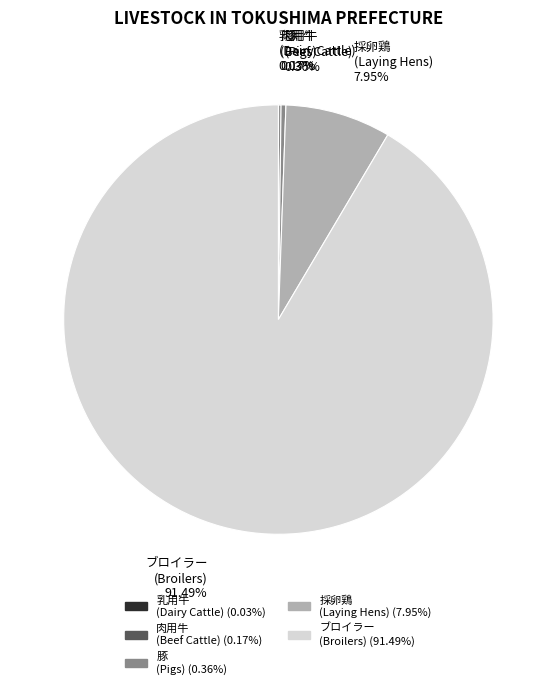

Is the sum of 採卵鶏 (Laying Hens) (7.95%) and ブロイラー (Broilers) (91.49%) greater than half?

Yes